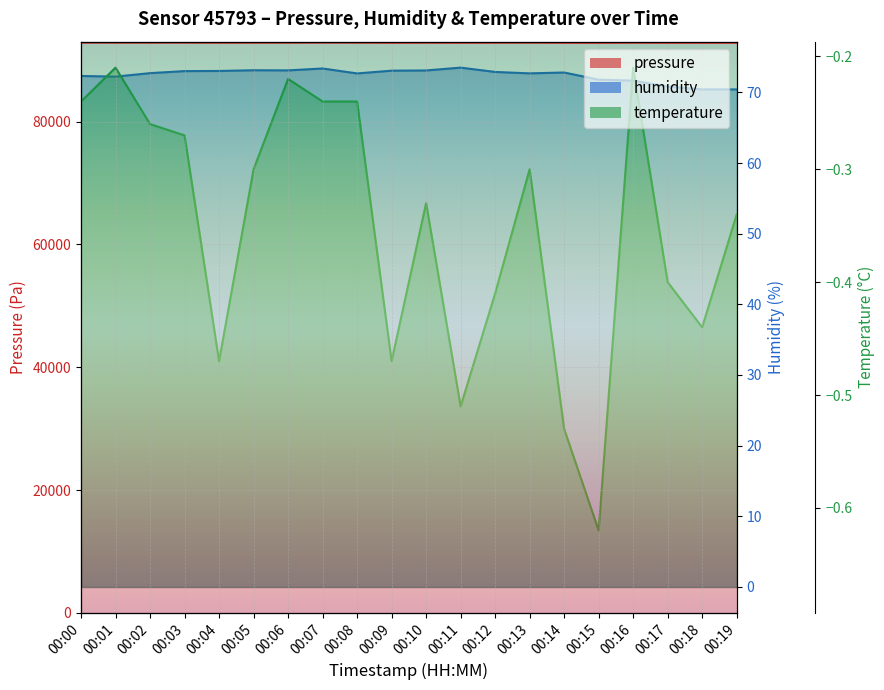

Which has a higher value, 00:13 or 00:02?

00:02